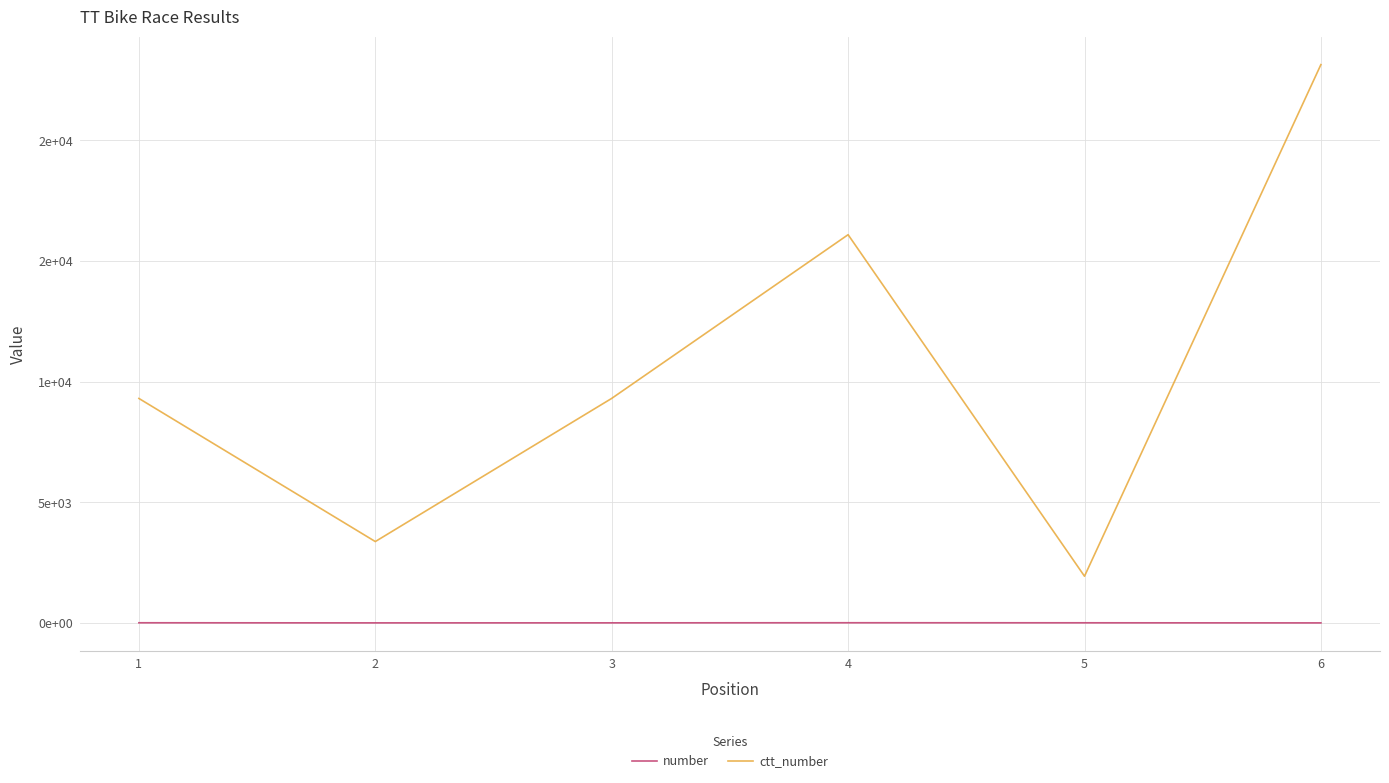

What is the difference between the maximum and minimum values in the number series?

6